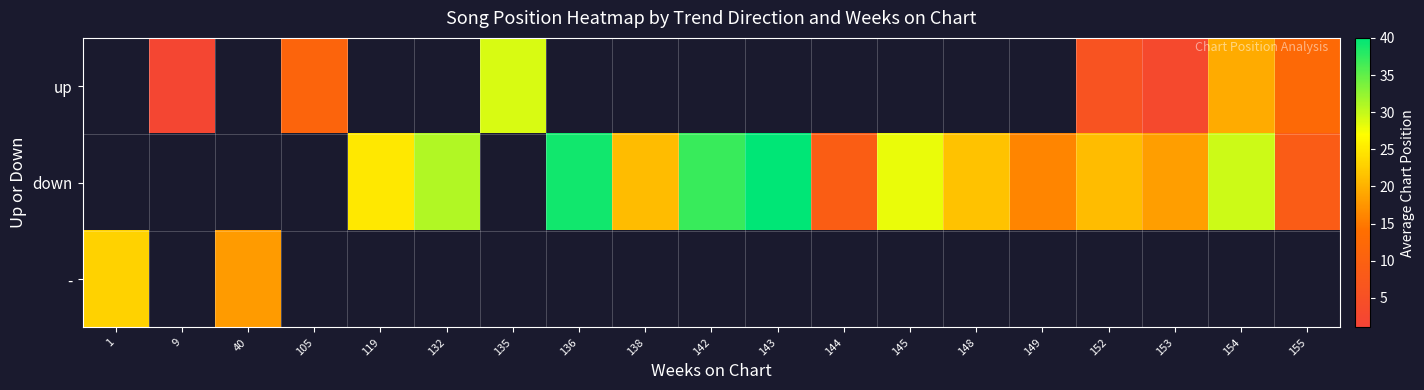

What is the smallest value displayed?

2.0